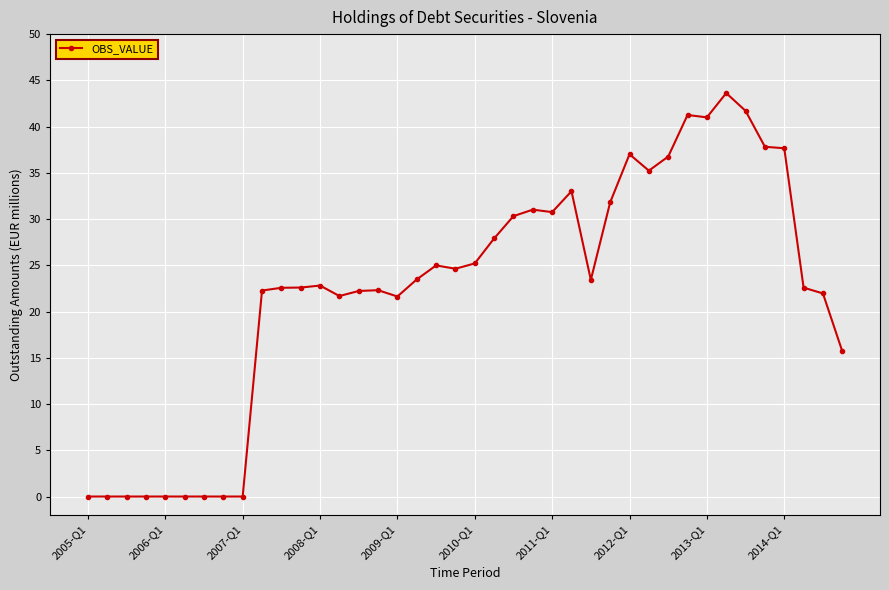

What is the maximum value shown in the chart?

43.6